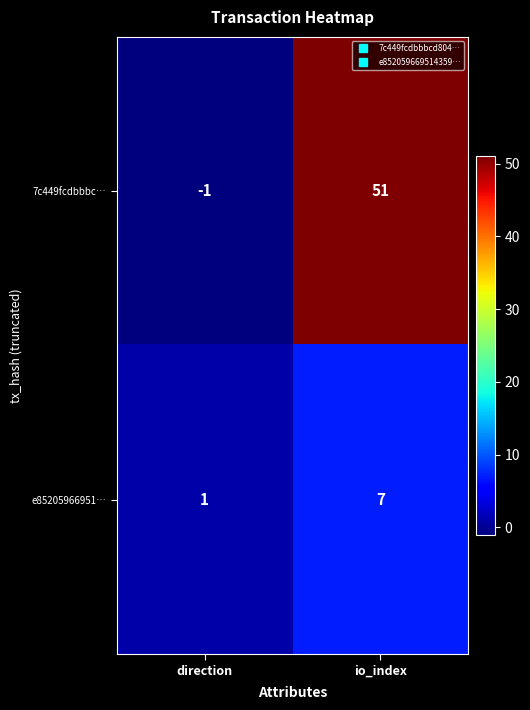

What is the total value across all series at io_index?

58